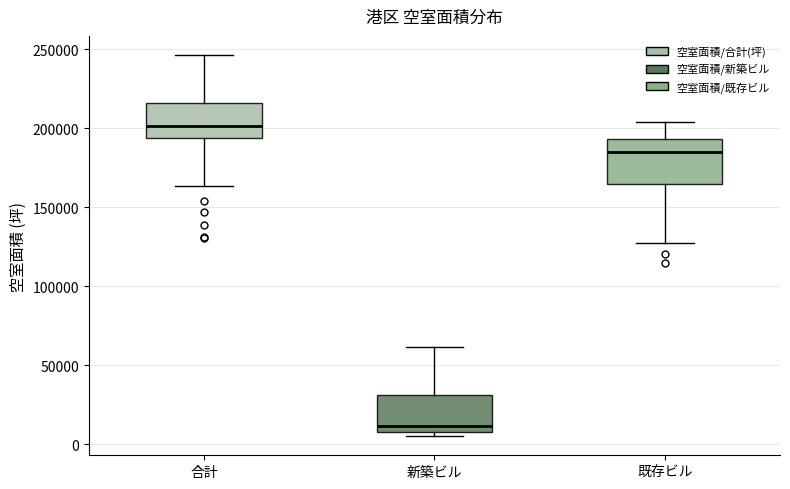

Reading left to right, read every box against the y-axis: the position of its median line, the range the box covers, and the ends of its whiskers. The values are not printed on the chart, so give them approximately, as read against the axis.

合計: median 200000, box 195000 to 215000, whiskers 165000 to 245000
新築ビル: median 10000 (just above the box's lower edge), box 10000 to 30000, whiskers 5000 to 60000
既存ビル: median 185000, box 165000 to 195000, whiskers 125000 to 205000